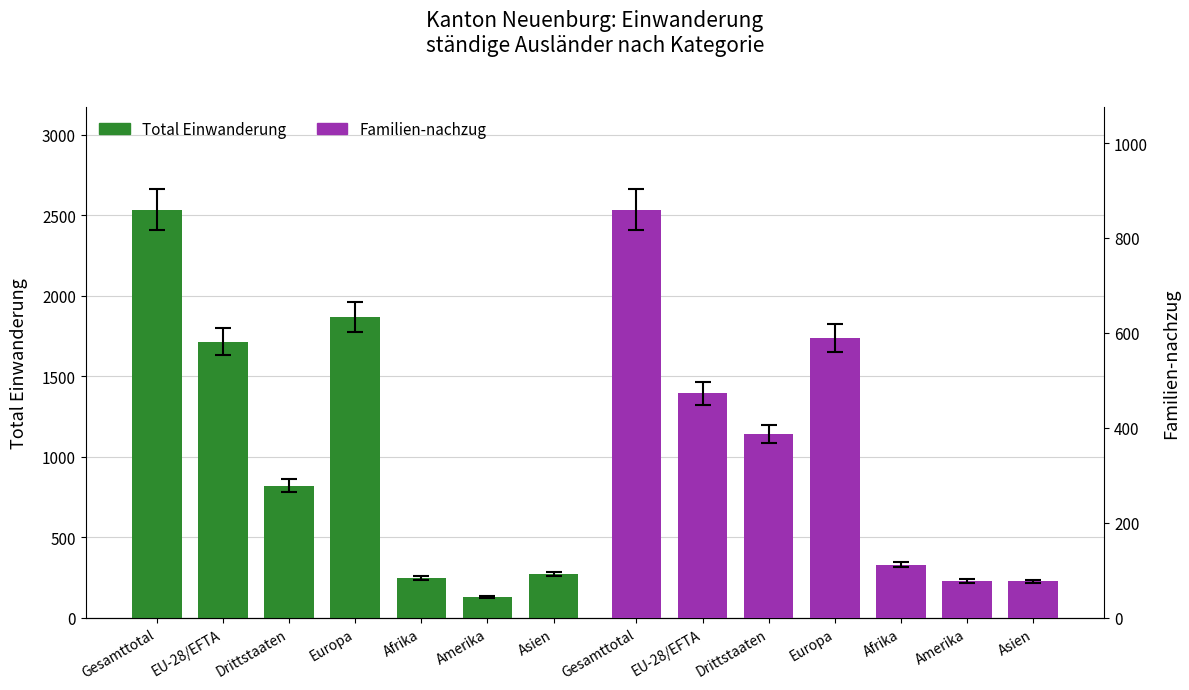

True or false: Total Einwanderung has a value of 1870 at Europa.

True